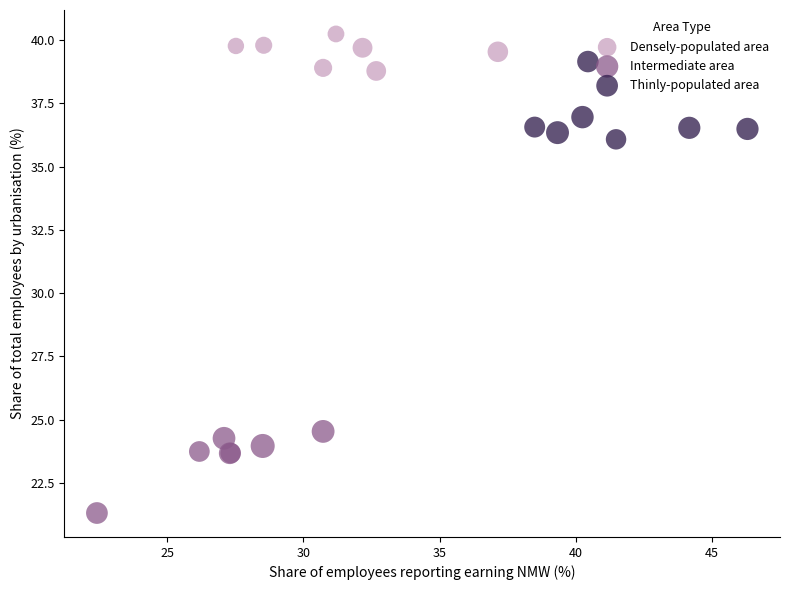

Which series reaches the maximum Y coordinate?

Densely-populated area